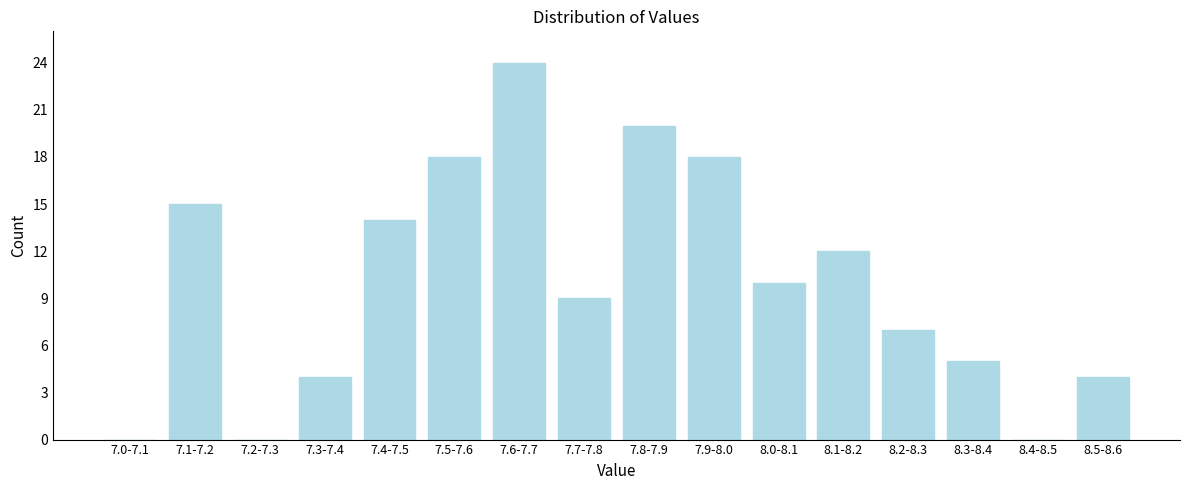

Reading left to right, what are all the values shown in this chart?

7.0-7.1=0	7.1-7.2=15	7.2-7.3=0	7.3-7.4=4	7.4-7.5=14	7.5-7.6=18	7.6-7.7=24	7.7-7.8=9	7.8-7.9=20	7.9-8.0=18	8.0-8.1=10	8.1-8.2=12	8.2-8.3=7	8.3-8.4=5	8.4-8.5=0	8.5-8.6=4